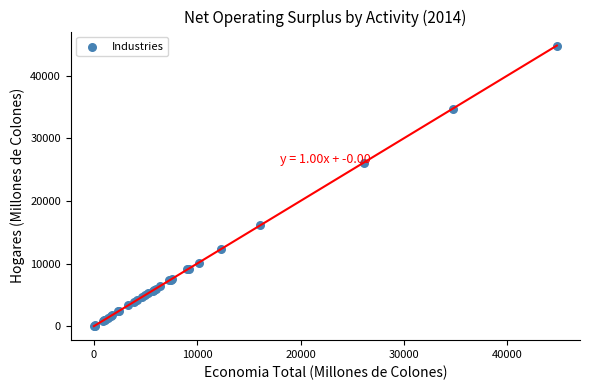

What Y value in the scatter plot is closest to 22400?

26112.3